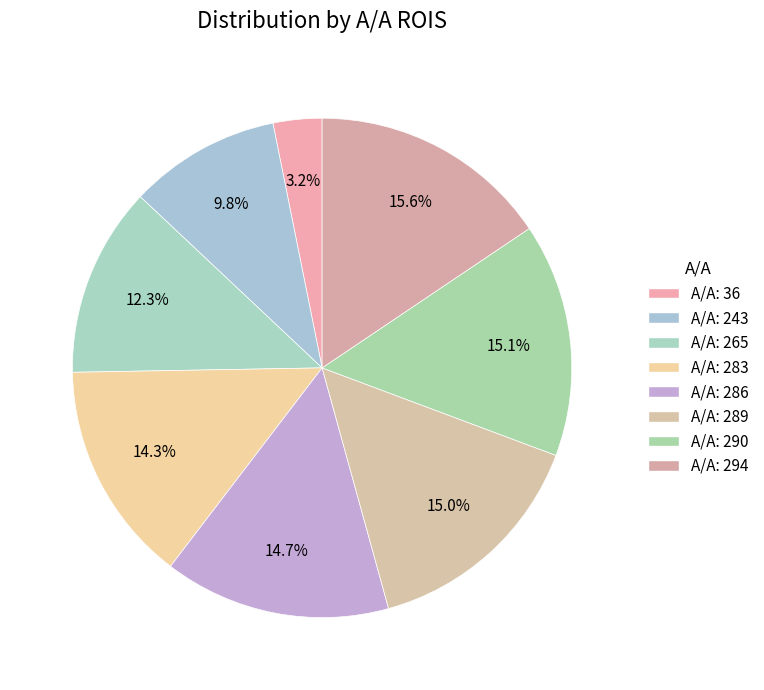

To the nearest percent, what is the average slice percentage?

12%